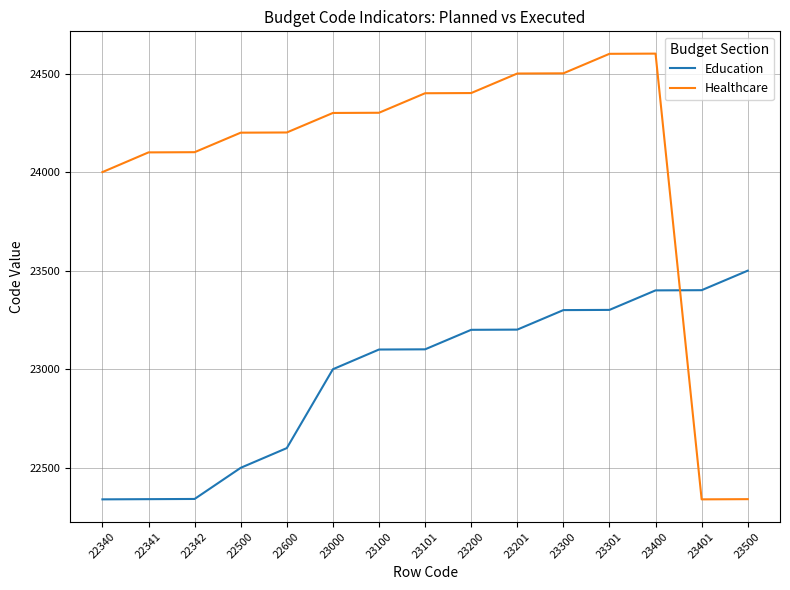

Which series has the largest range (max minus min)?

Healthcare